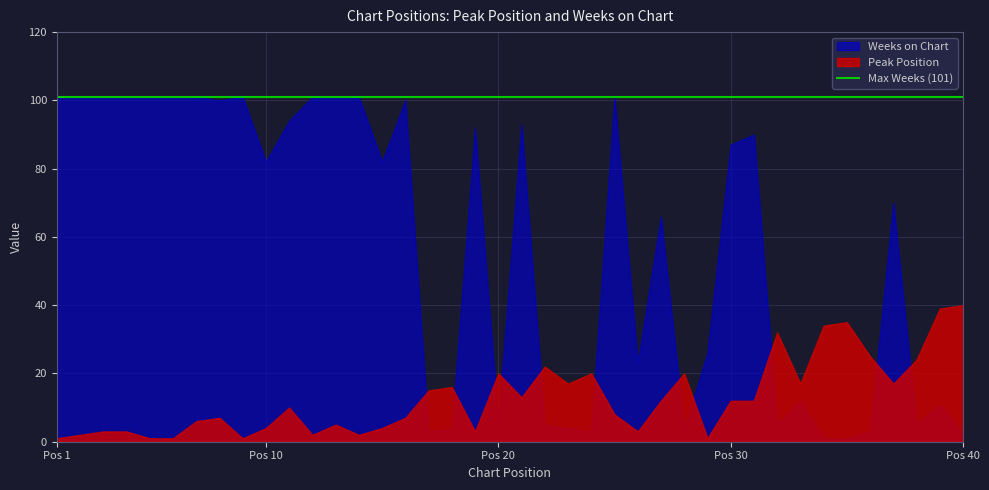

Reading right to left, what are all the values shown in this chart?

Peak Position: 40=40	39=39	38=24	37=17	36=25	35=35	34=34	33=17	32=32	31=12	30=12	29=1	28=20	27=12	26=3	25=8	24=20	23=17	22=22	21=13	20=20	19=3	18=16	17=15	16=7	15=4	14=2	13=5	12=2	11=10	10=4	9=1	8=7	7=6	6=1	5=1	4=3	3=3	2=2	1=1
Weeks on Chart: 40=2	39=11	38=5	37=70	36=3	35=1	34=1	33=12	32=5	31=90	30=87	29=26	28=4	27=66	26=23	25=101	24=3	23=4	22=5	21=93	20=6	19=92	18=4	17=3	16=100	15=82	14=101	13=101	12=101	11=94	10=82	9=101	8=100	7=101	6=101	5=101	4=101	3=101	2=101	1=101